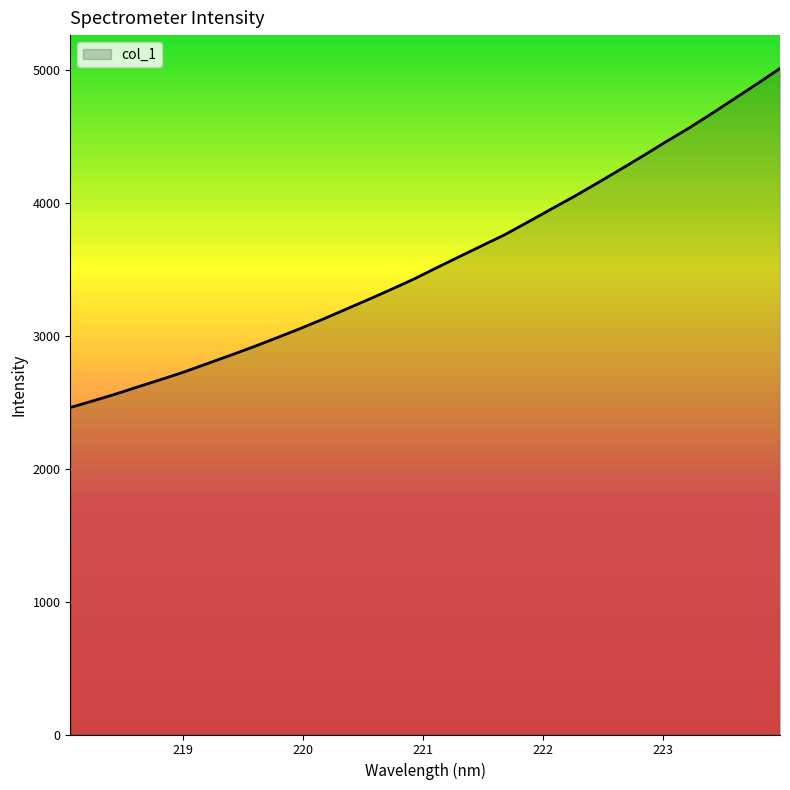

Does the chart display data point markers on the line(s)?

No